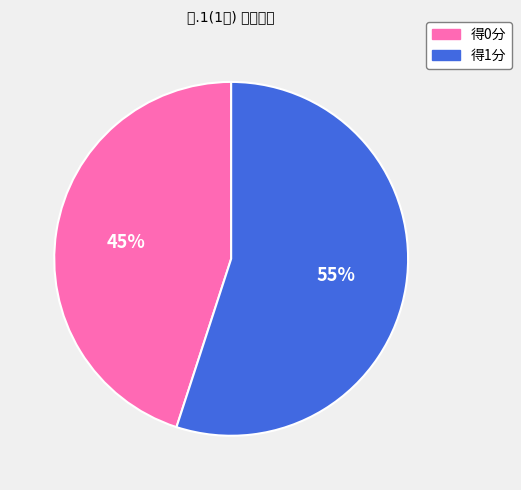

Count the number of slices in the pie.

2